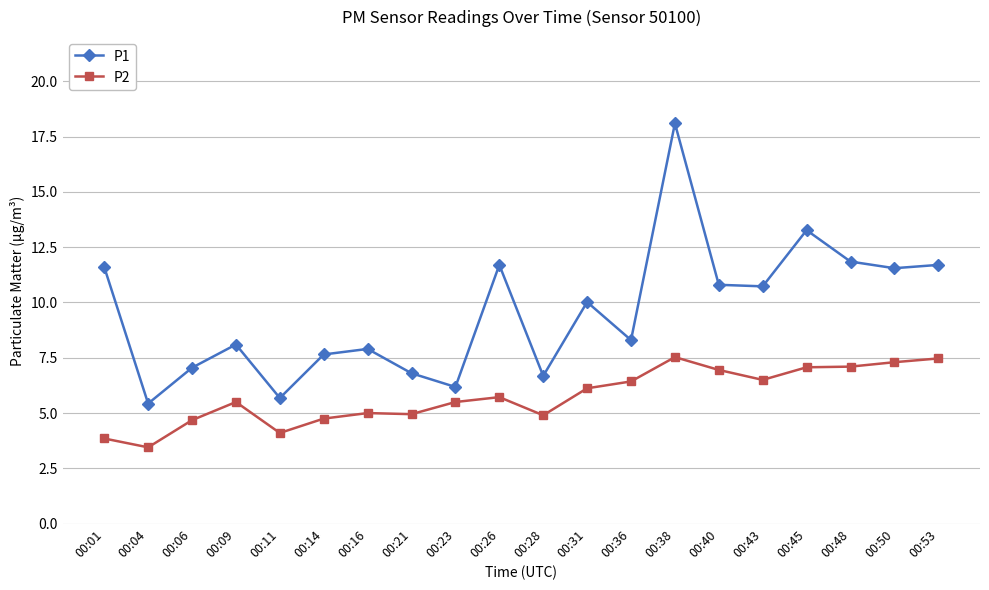

What is the value of the P1 point at the 4th from the left?

8.1